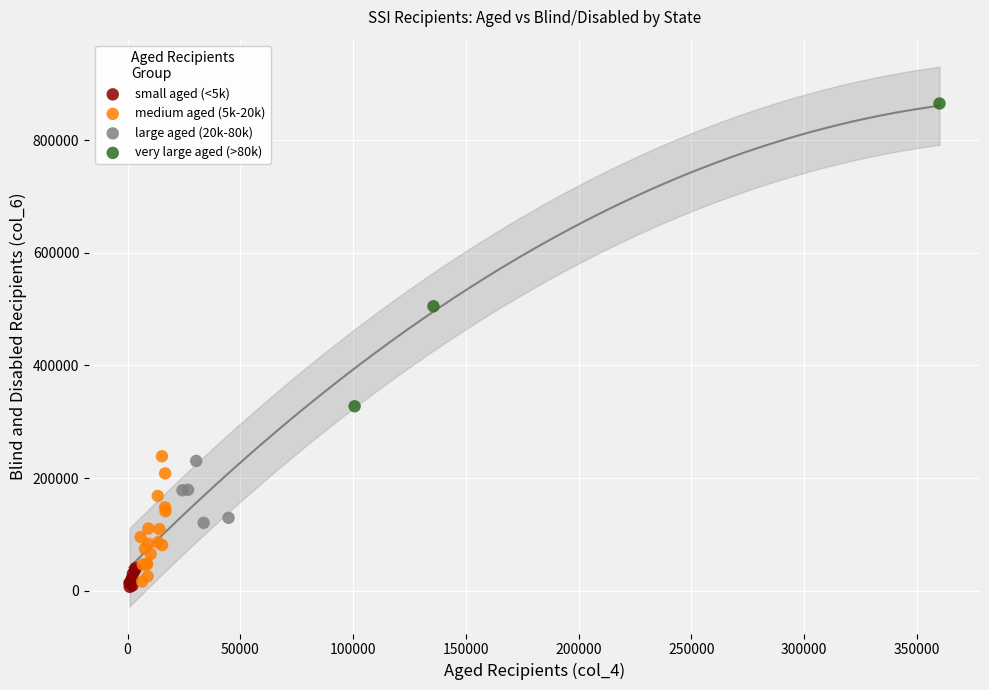

What are all the series names shown in the legend?

small aged (<5k), medium aged (5k-20k), large aged (20k-80k), very large aged (>80k)